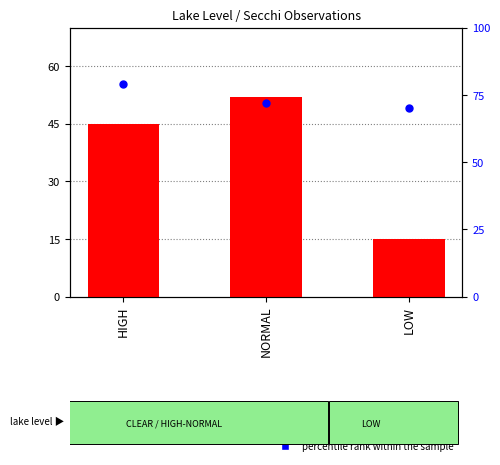

What are all the series names shown in the legend?

count, percentile rank within the sample